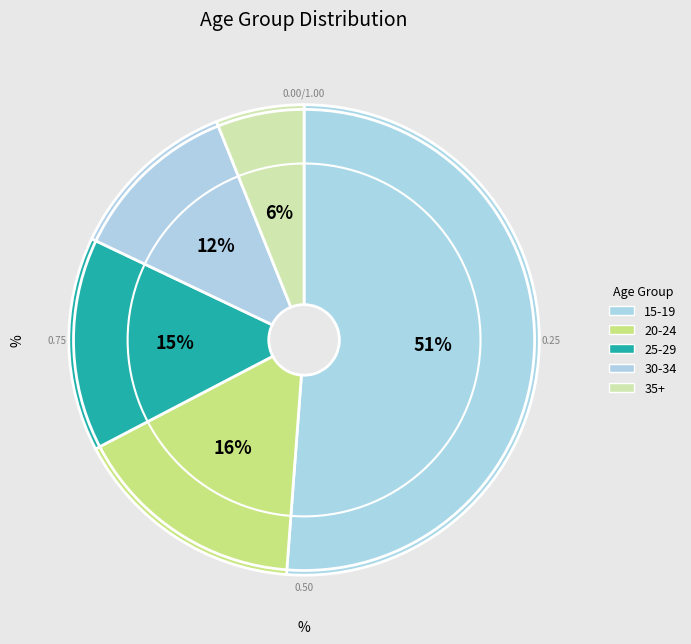

Which category has the biggest portion of the pie?

15-19